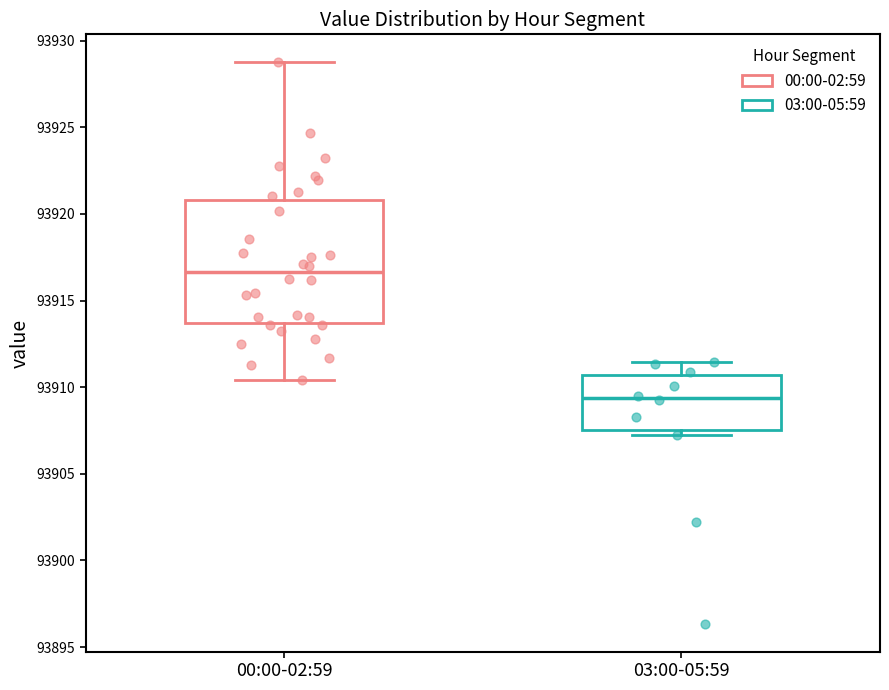

Where does the lower whisker of the box for 00:00-02:59 end on the y-axis? The values are not printed on the chart, so give them approximately, as read against the axis.

93910.5